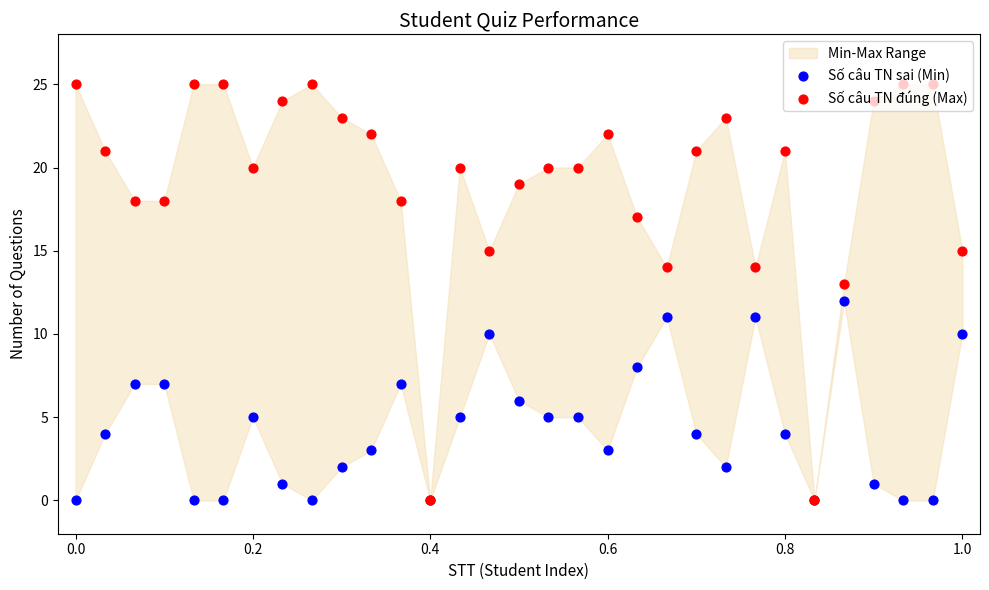

At how many categories does at least one series exceed 17?

23